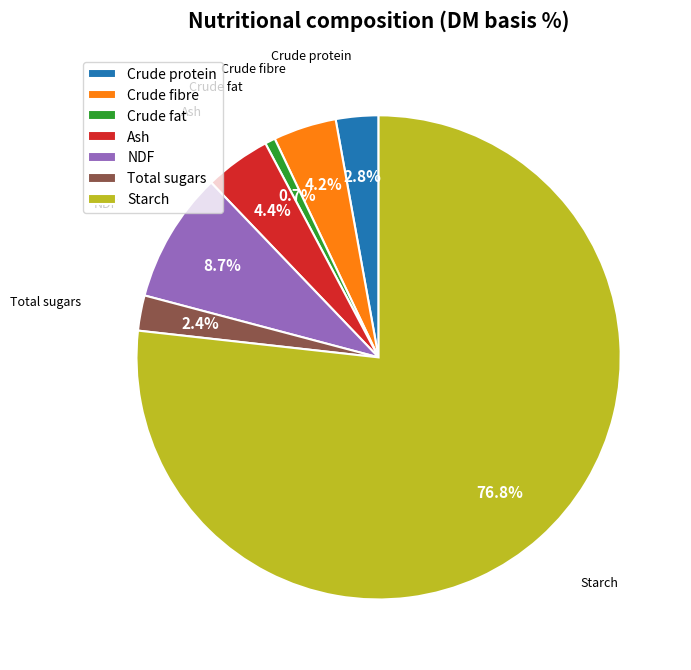

Is there a majority slice in this chart?

Yes